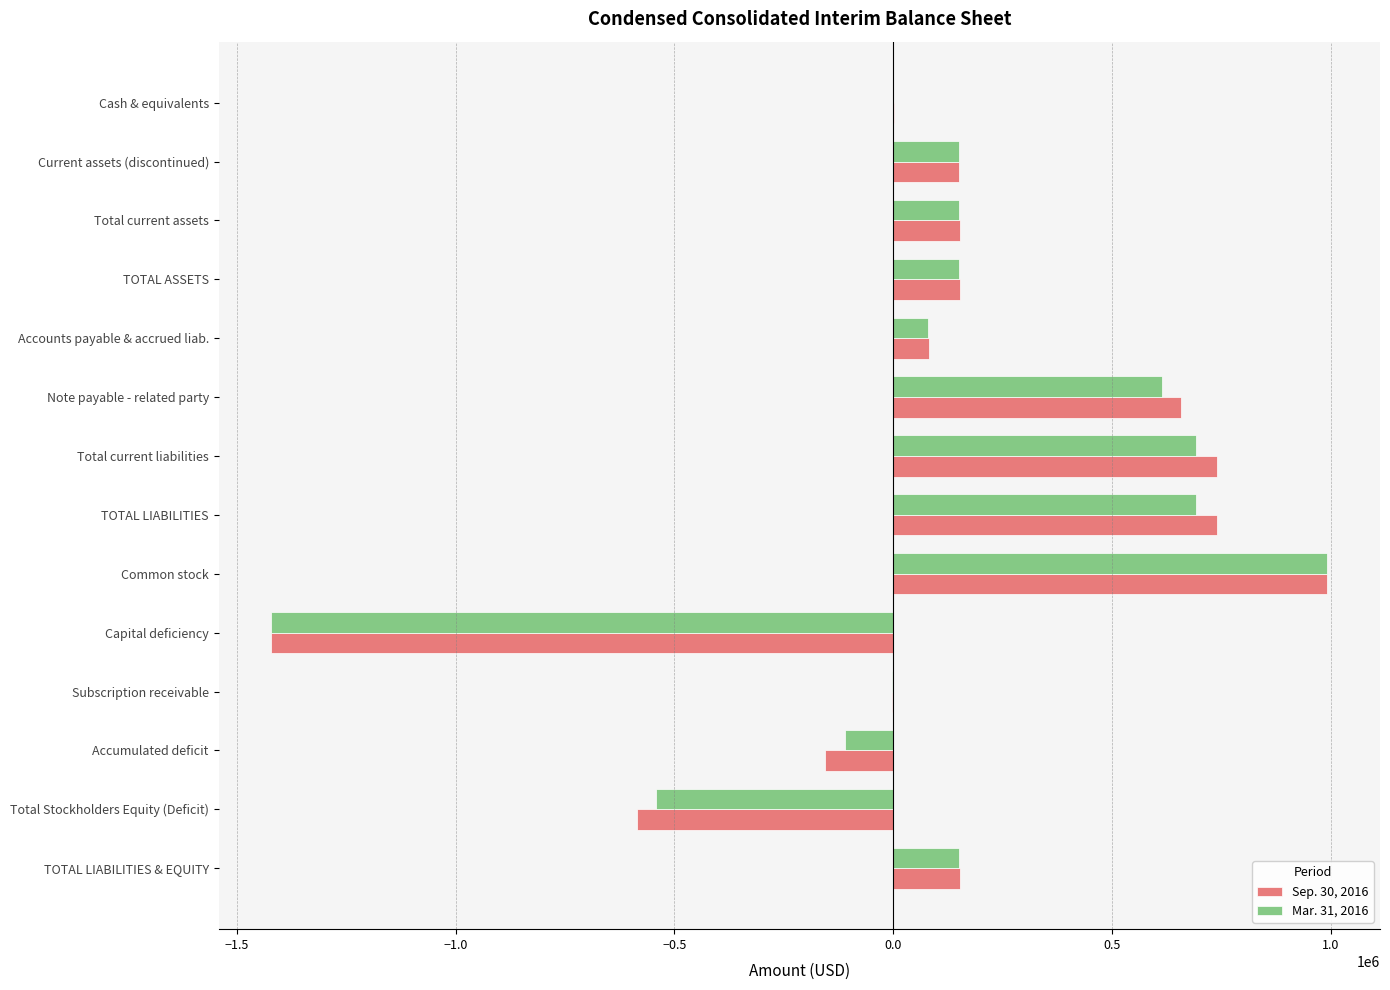

What are all the series names shown in the legend?

Sep. 30, 2016, Mar. 31, 2016